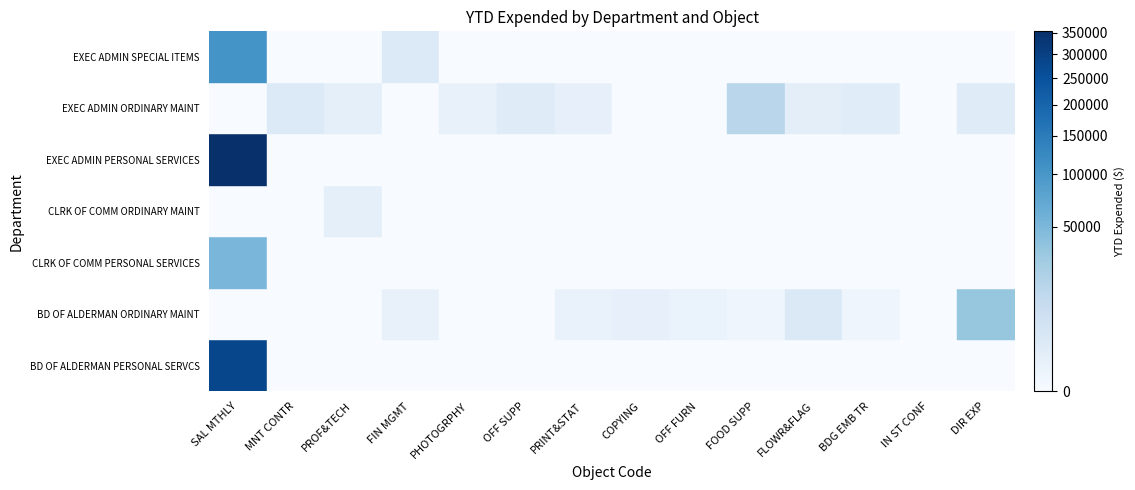

Count the number of data series in this chart.

7